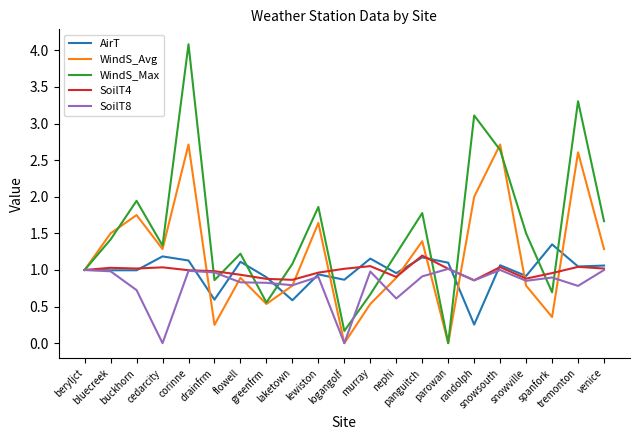

The value of AirT at bluecreek is 1.0. True or false?

True